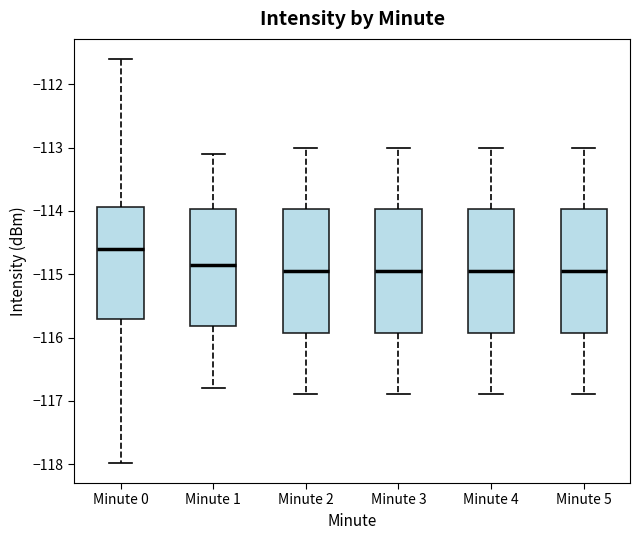

Reading left to right, transcribe this box plot: for each box, give where its median line is, the range the box spans, and where its two whiskers end, as read against the y-axis. The values are not printed on the chart, so give them approximately, as read against the axis.

Minute 0: median -114.6, box -115.7 to -113.9, whiskers -118.0 to -111.6
Minute 1: median -114.8, box -115.8 to -114.0, whiskers -116.8 to -113.1
Minute 2: median -114.9, box -115.9 to -114.0, whiskers -116.9 to -113.0
Minute 3: median -114.9, box -115.9 to -114.0, whiskers -116.9 to -113.0
Minute 4: median -114.9, box -115.9 to -114.0, whiskers -116.9 to -113.0
Minute 5: median -114.9, box -115.9 to -114.0, whiskers -116.9 to -113.0